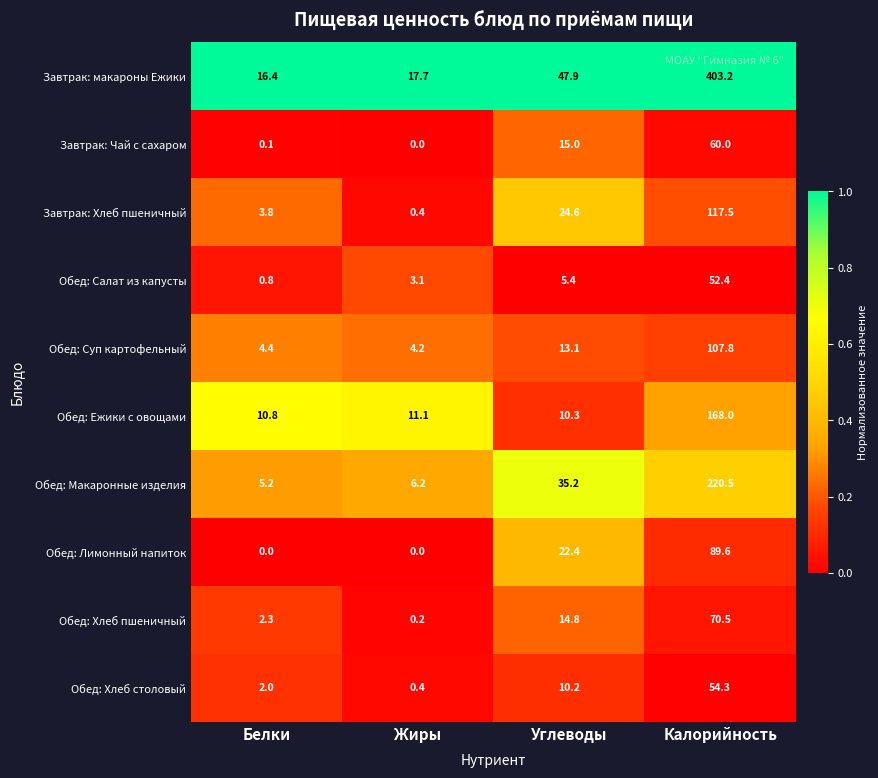

At which label does Обед: Хлеб столовый reach its minimum?

Жиры